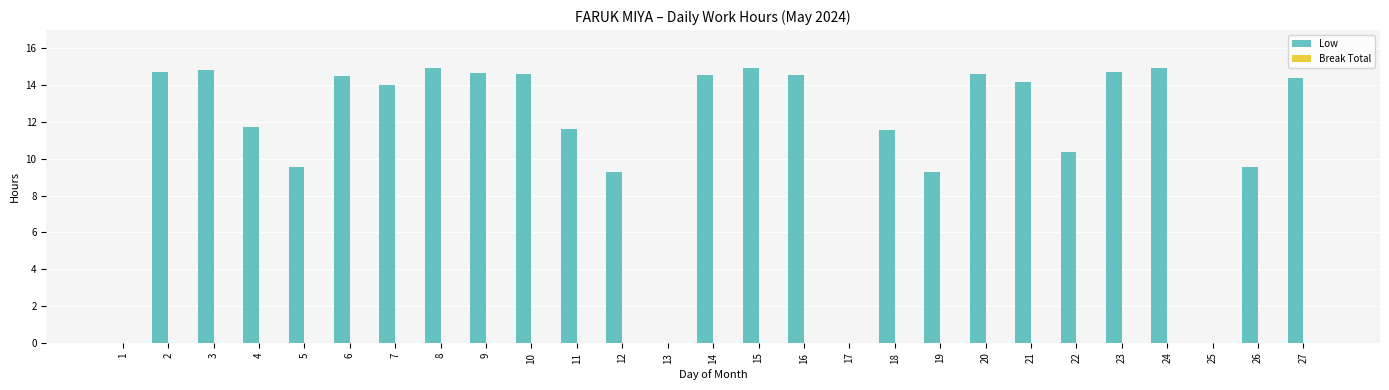

What is the greatest value displayed?

14.9